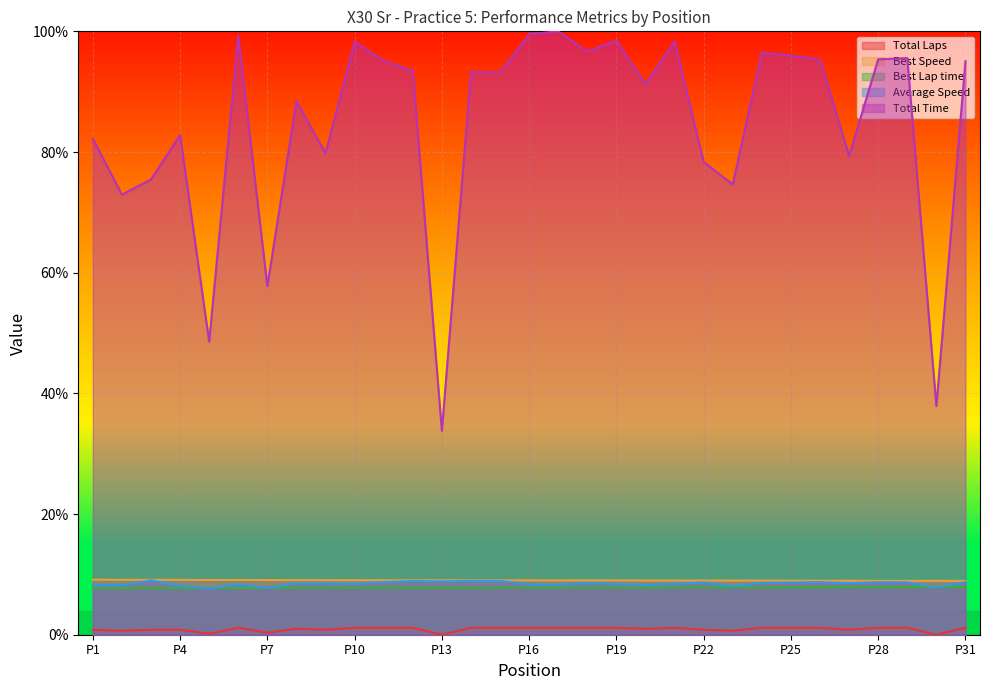

Which series has the widest spread of values?

Total Time